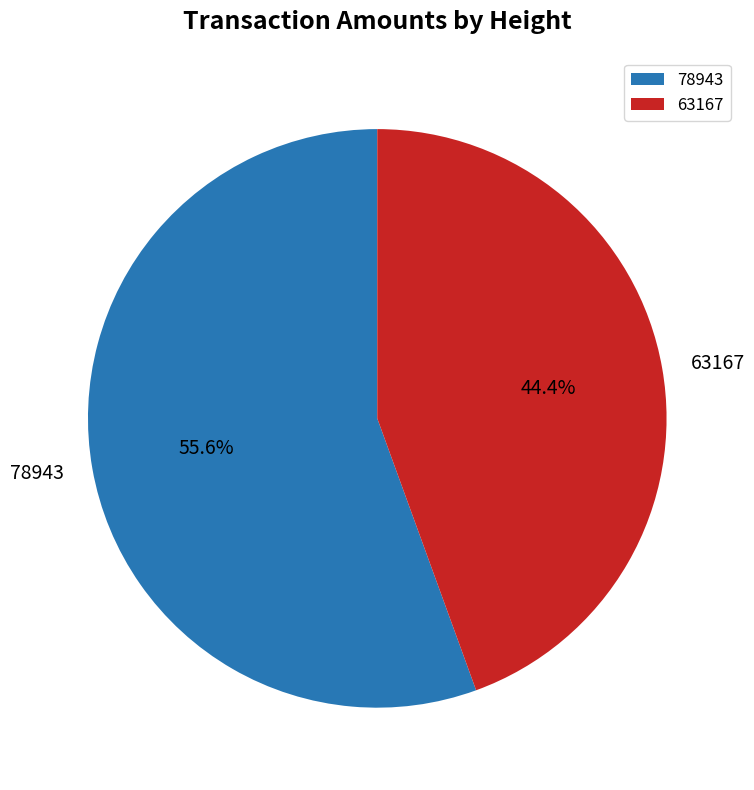

To the nearest percent, what is the difference between the largest and smallest slice percentages?

11%